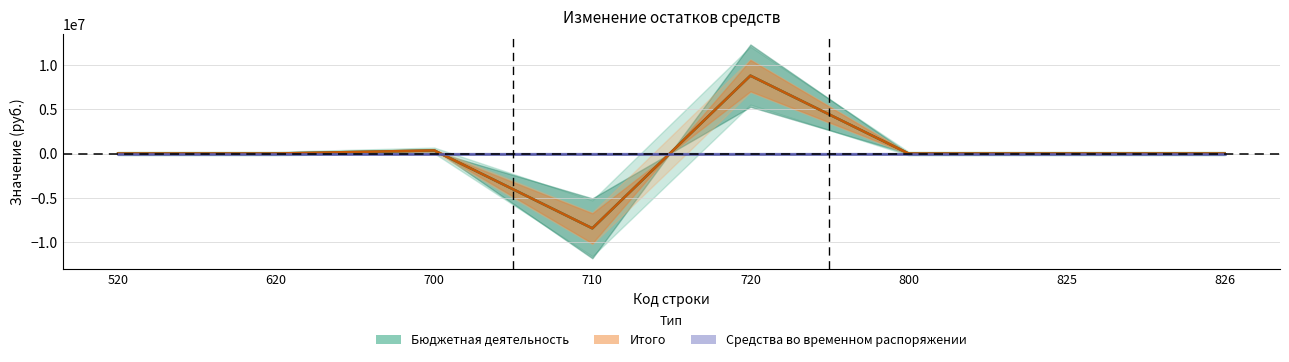

Rank the series by their maximum value, from lowest to highest.

Средства во временном распоряжении, Бюджетная деятельность, Итого